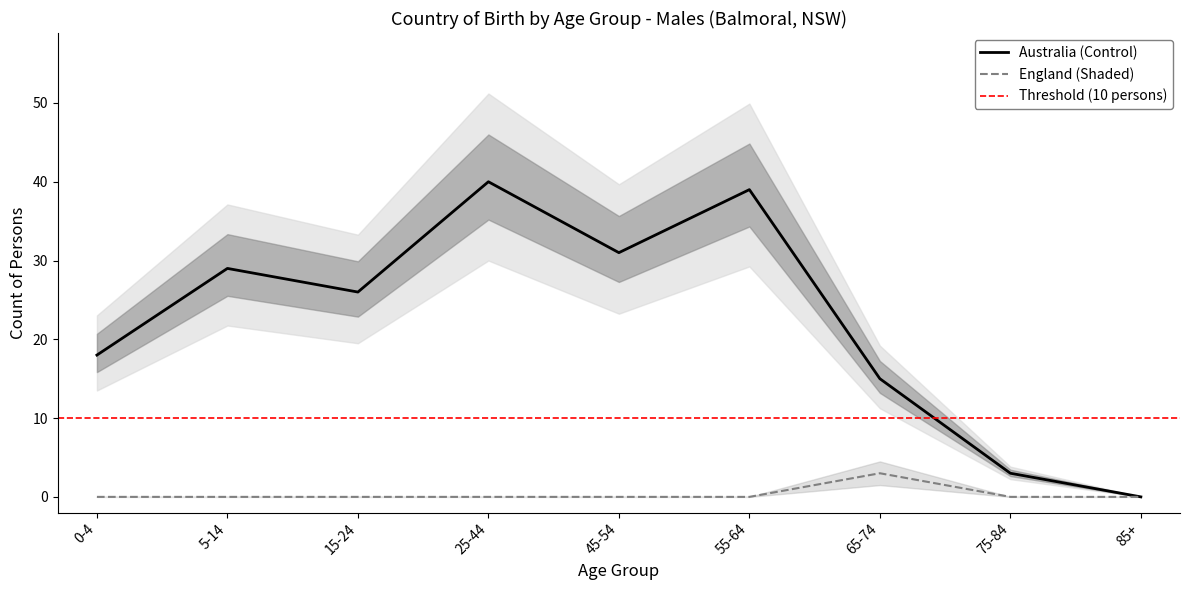

Is it true that Australia_males equals 29 at 5-14?

True